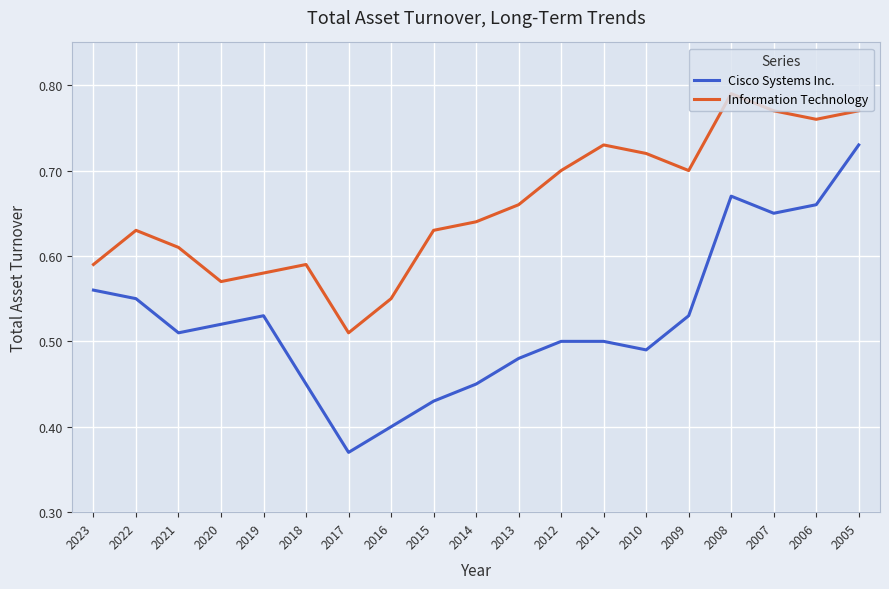

The value of Information Technology at 2012 is 0.2. True or false?

False